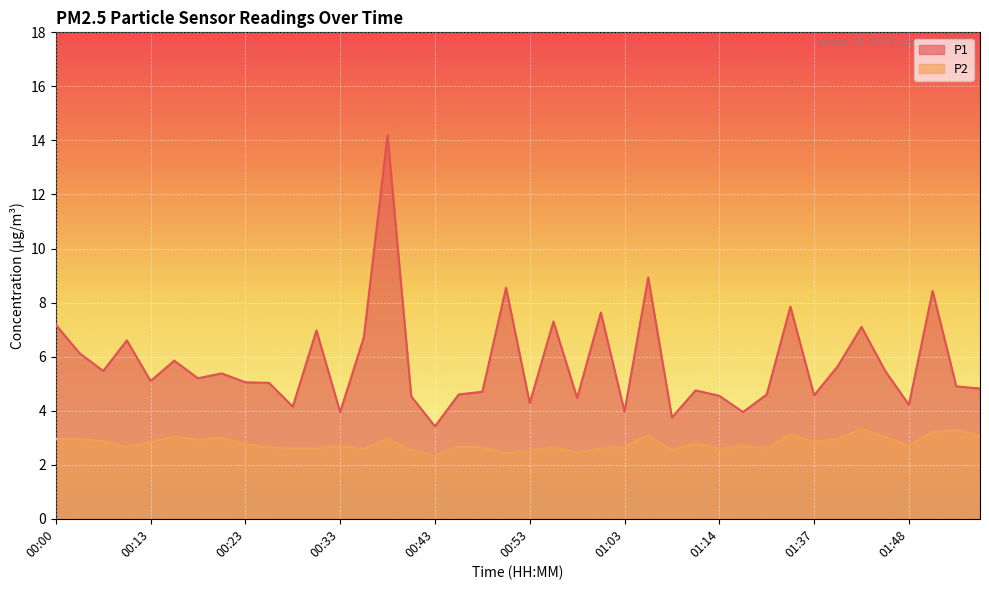

At which category does P1 reach its first local peak?

00:08